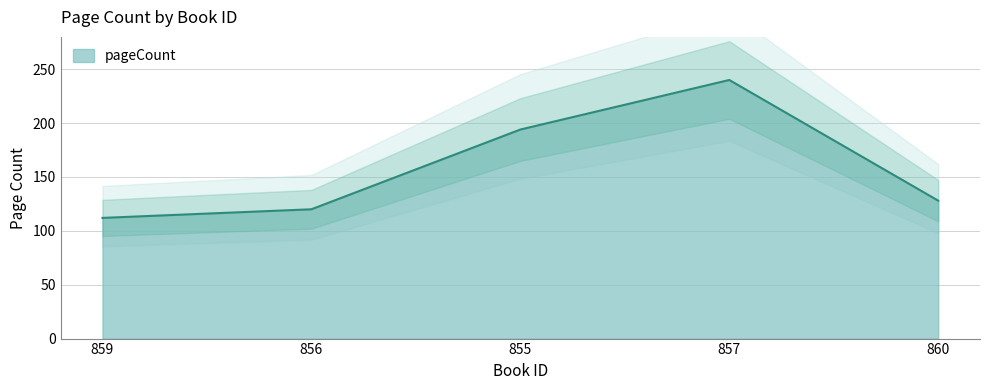

Which label corresponds to the largest value in the chart?

857